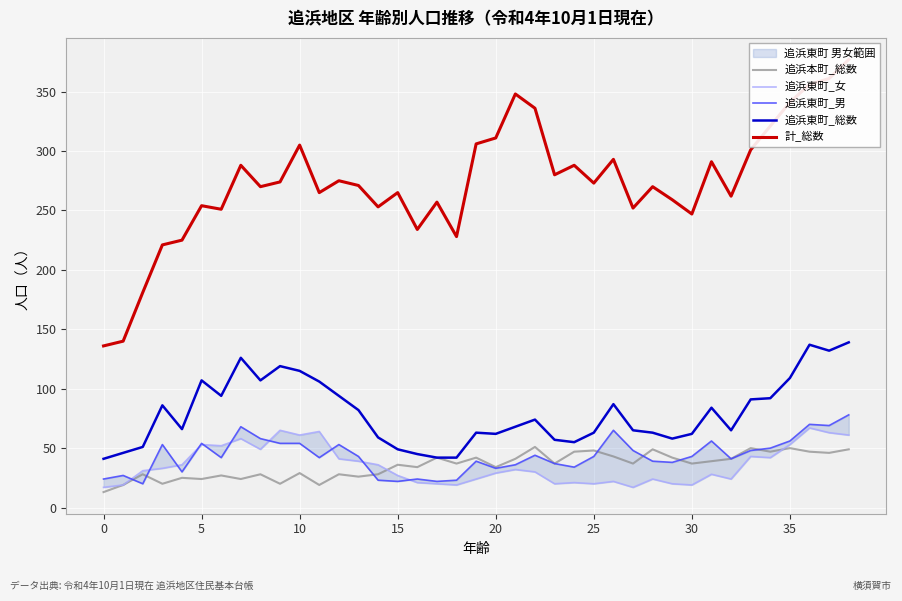

Is it true that 追浜東町_総数 equals 62 at 0?

False